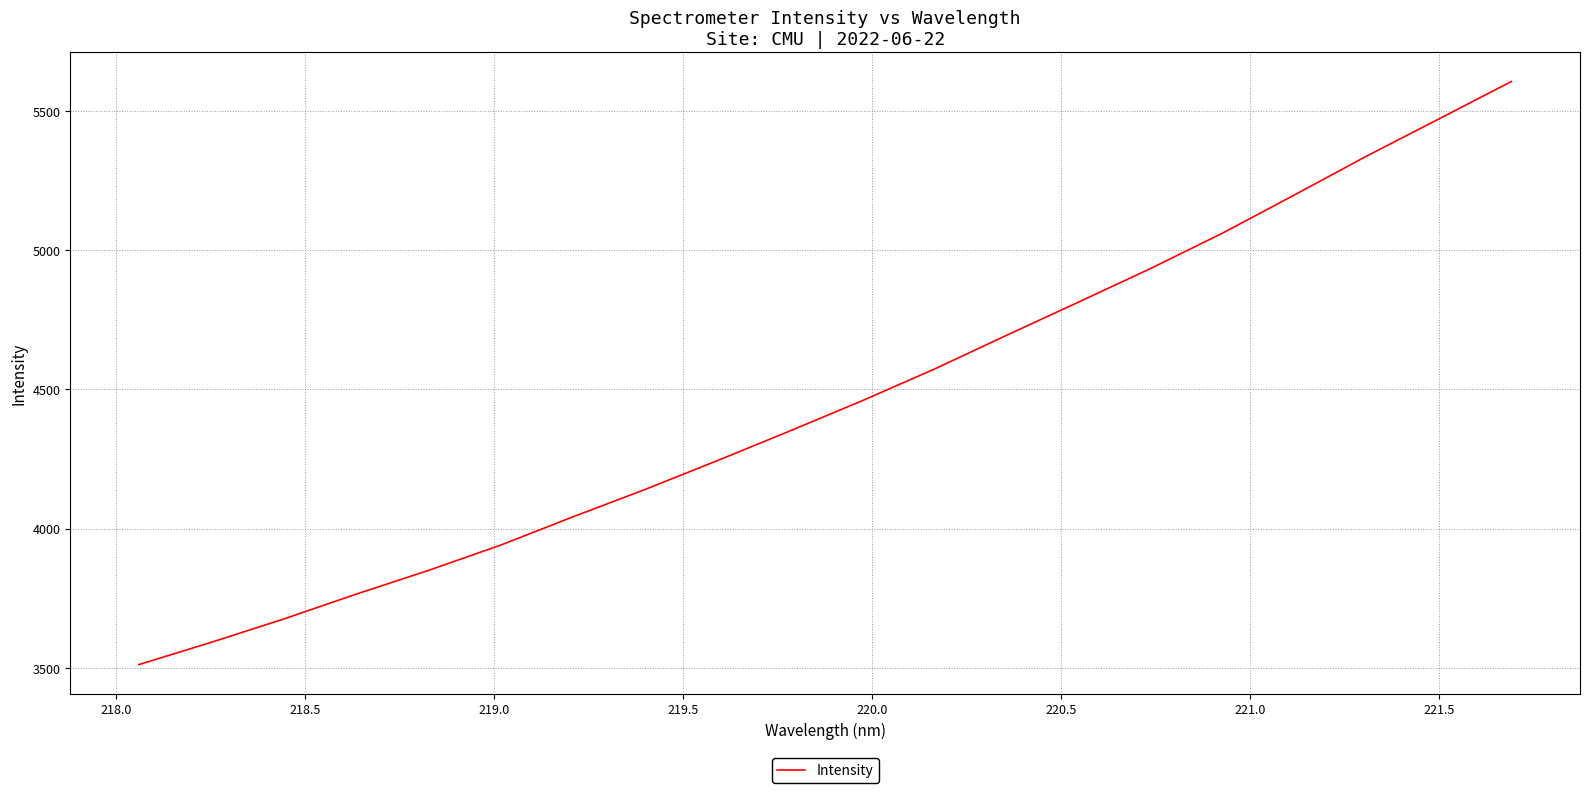

True or false: there are more than 1 points higher than both neighbors.

False